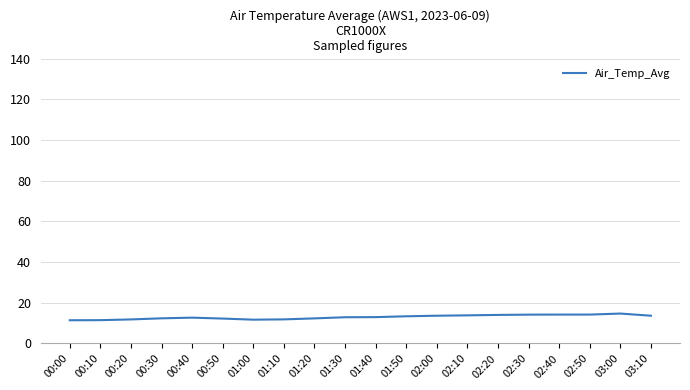

The chart shows a value of 14.2 at 02:40. True or false?

True